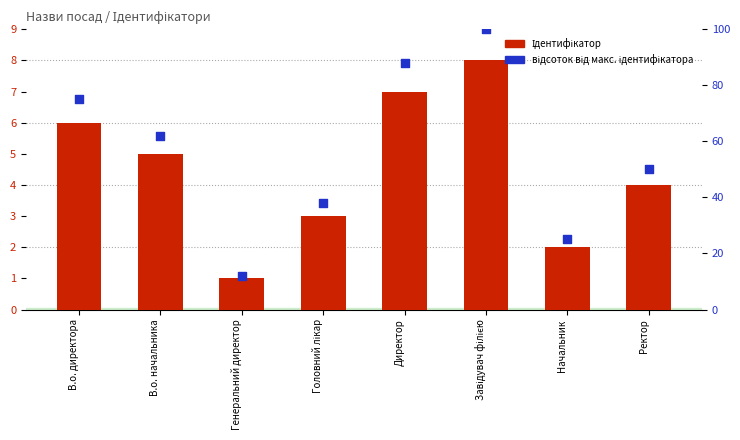

Which series contains the highest Y value?

відсоток від макс. ідентифікатора